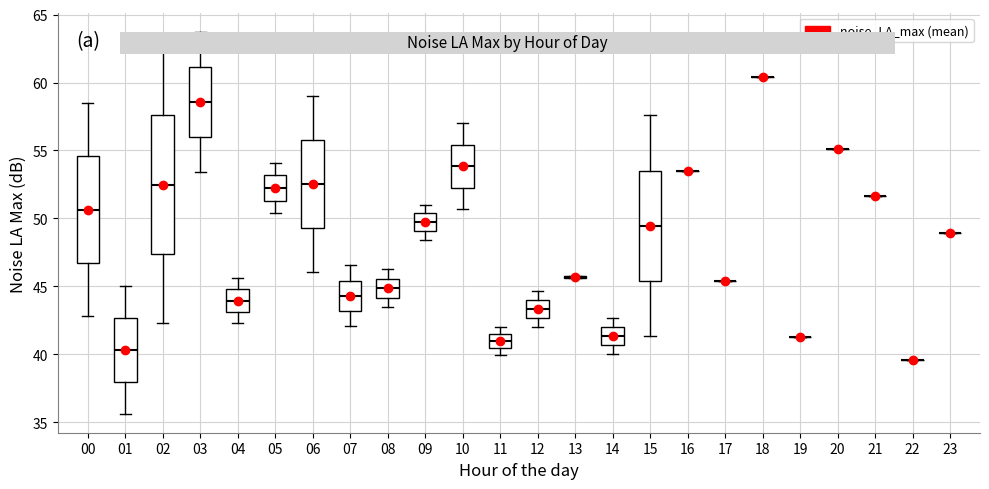

Which box is the tallest, from its lower edge to its upper edge?

02